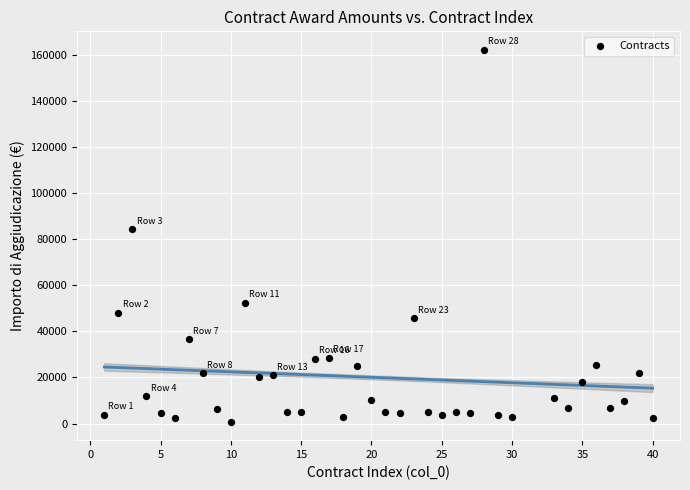

What Y value in the scatter plot is closest to 81446?

84240.0